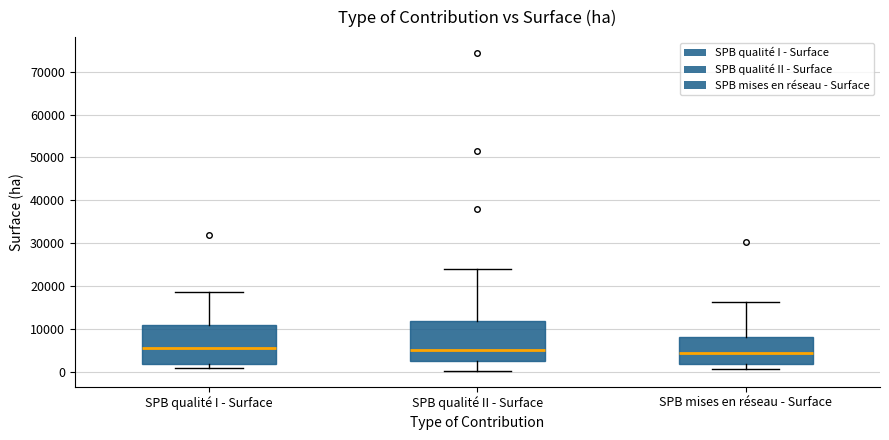

Where is the upper edge of the box for SPB mises en réseau - Surface on the y-axis? The values are not printed on the chart, so give them approximately, as read against the axis.

8000